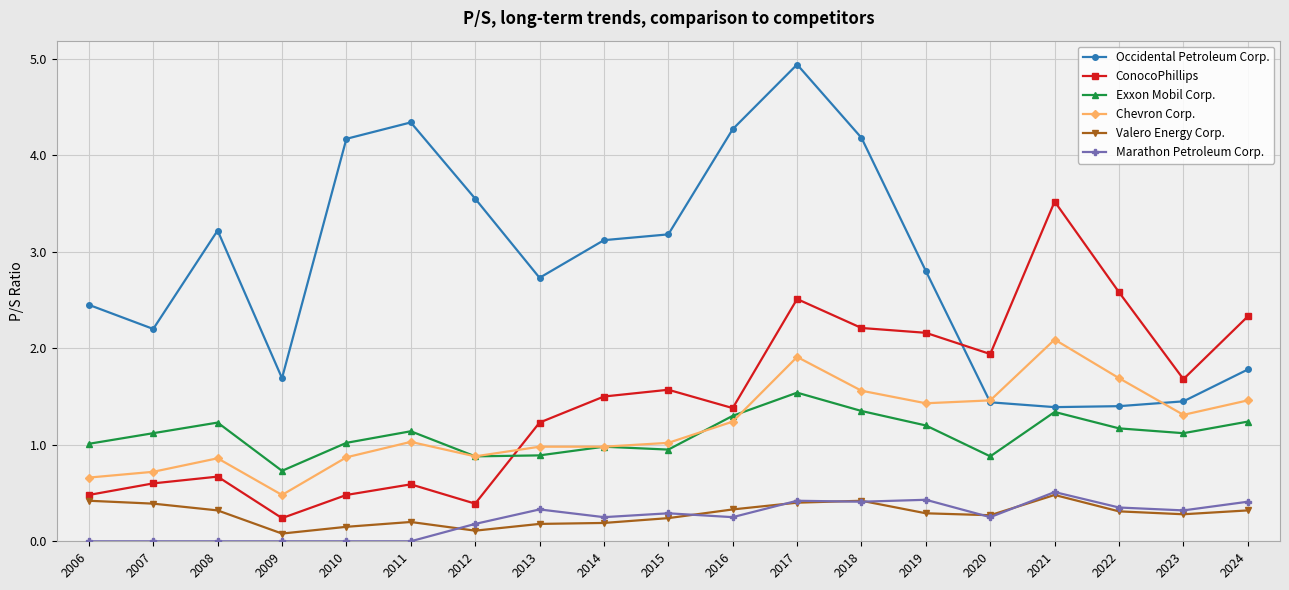

What is the value of the ConocoPhillips point at the 7th from the left?

0.4